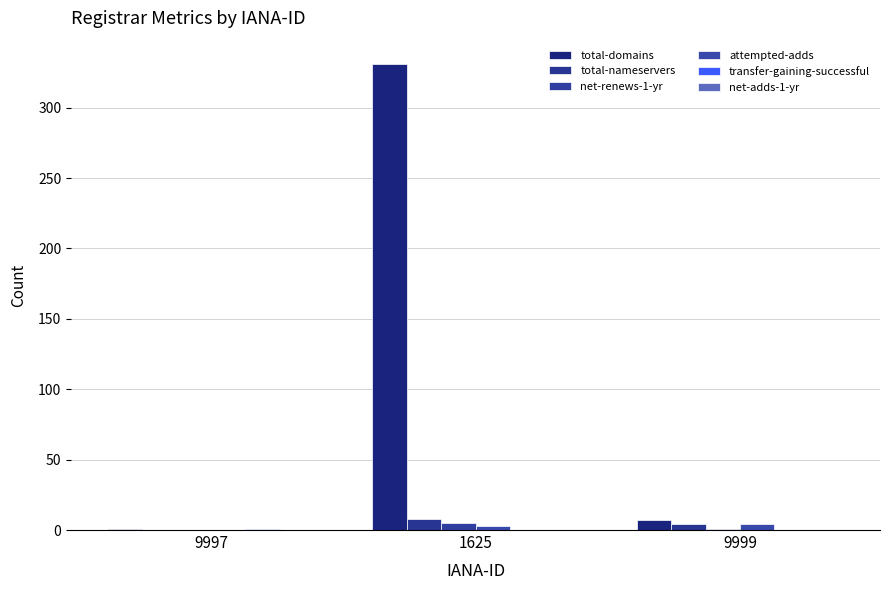

What is the greatest value displayed?

331